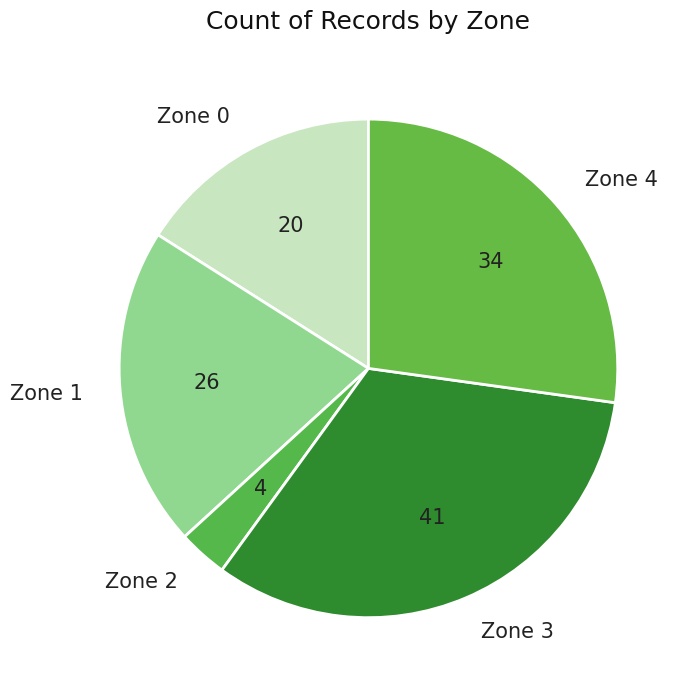

What is the smallest slice in the pie chart?

Zone 2